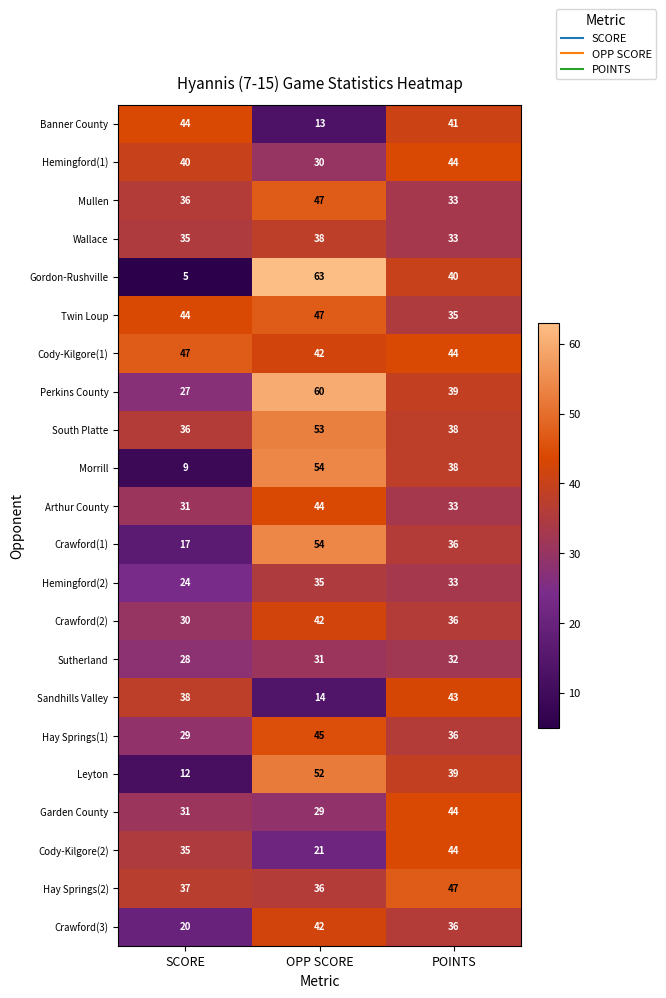

What is the difference between the maximum and minimum values in the Leyton series?

40